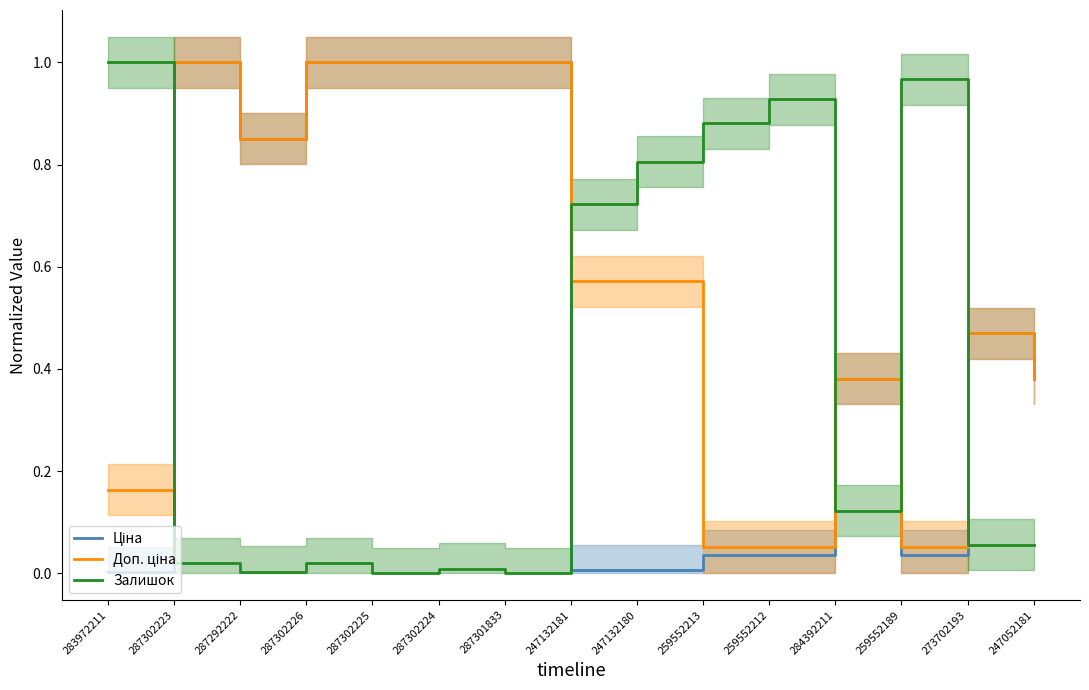

Between 283972211 and 287302225, which is larger?

287302225